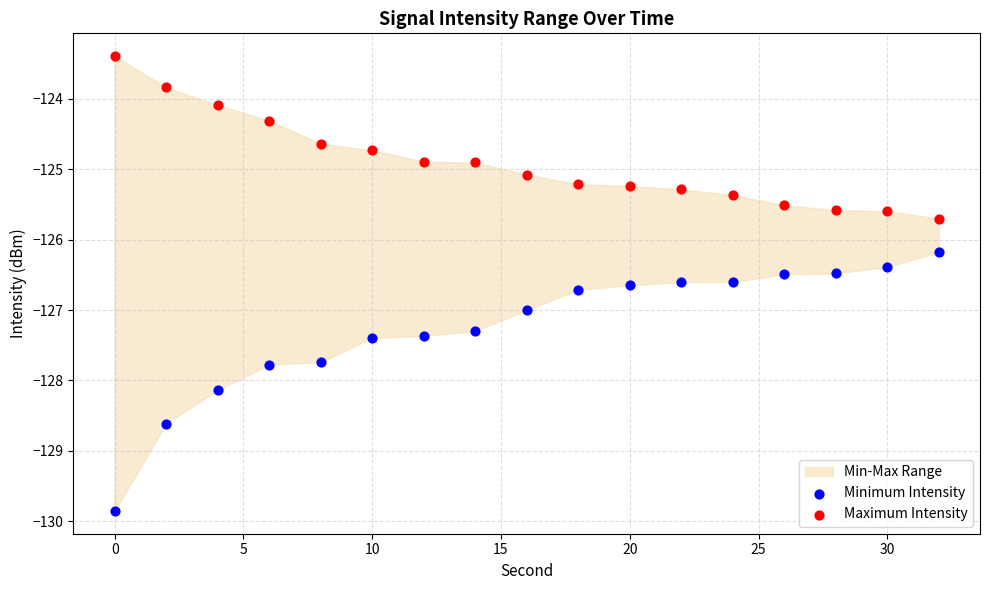

Which series reaches the minimum Y coordinate?

Minimum Intensity